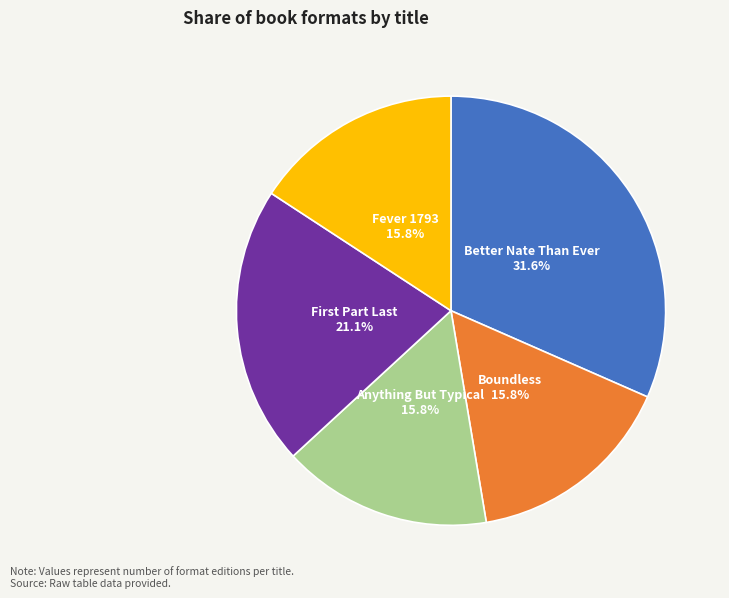

Does any single category account for the majority?

No